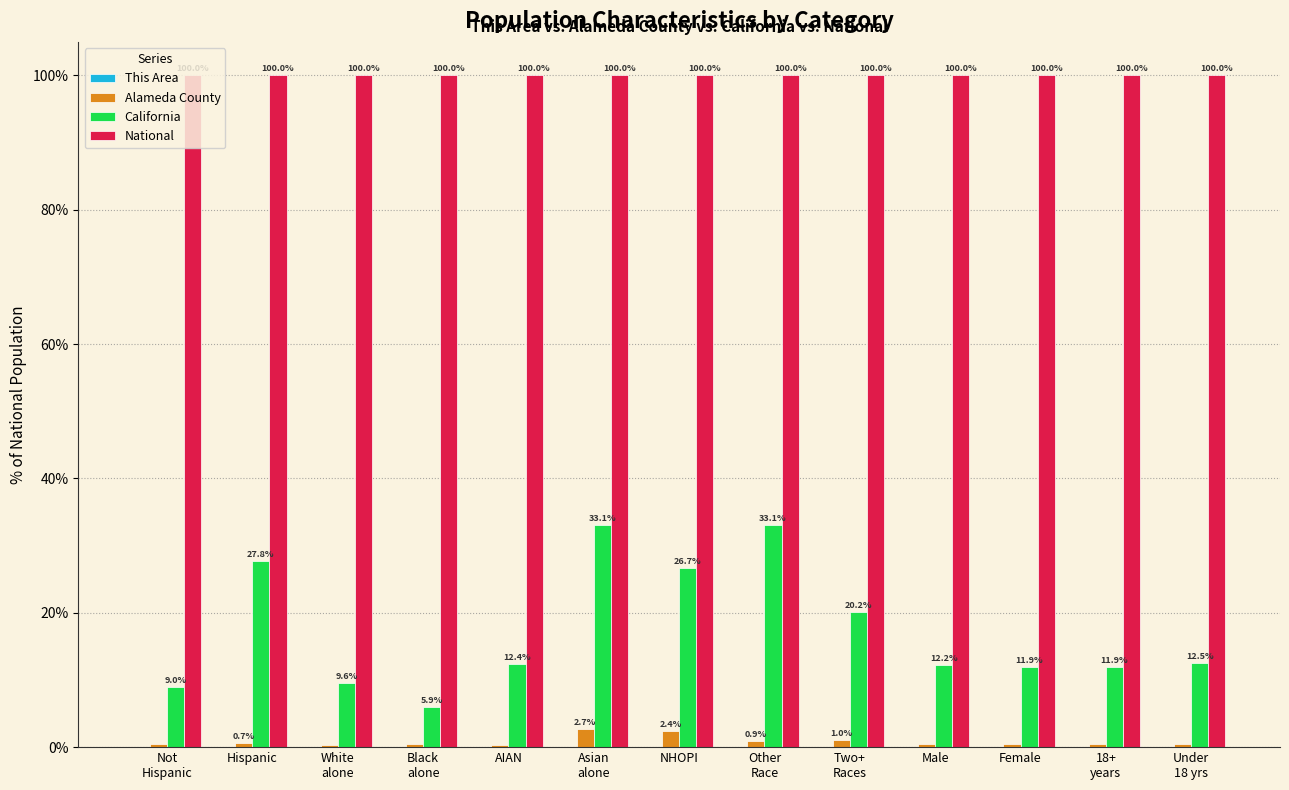

What is the sum of all California values?

226.3